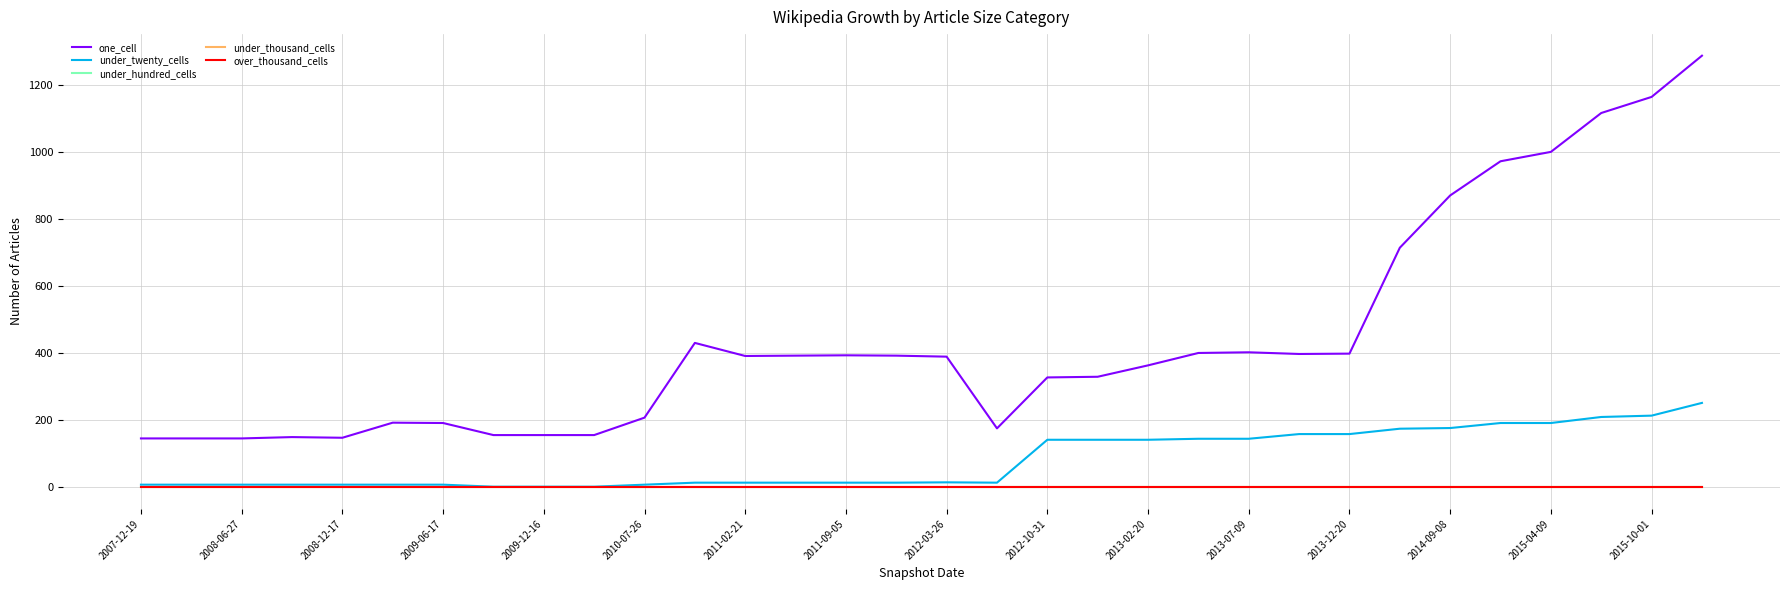

At which category is the sum across all series the highest?

31